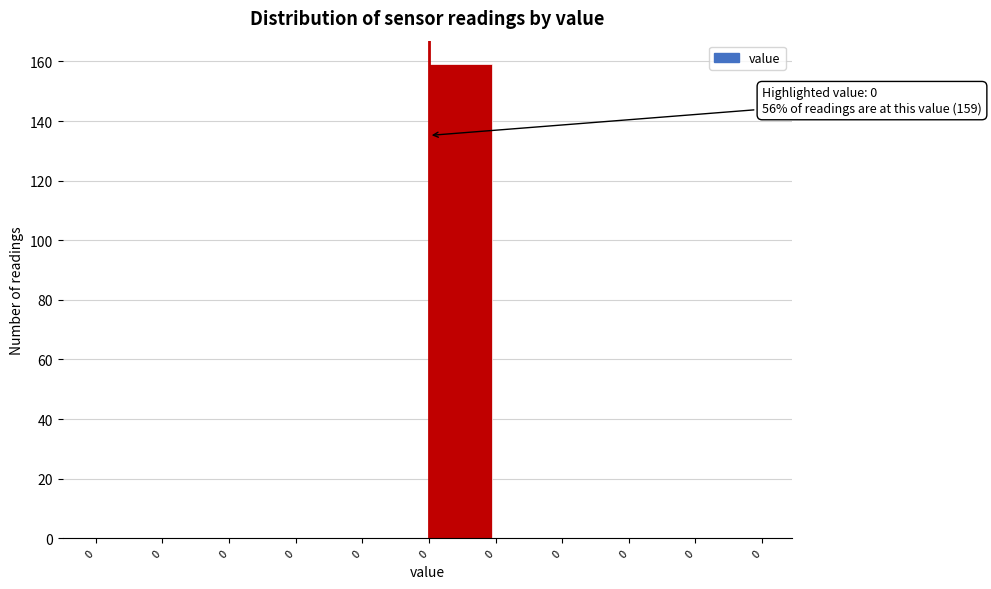

How many data points does each series have?

10